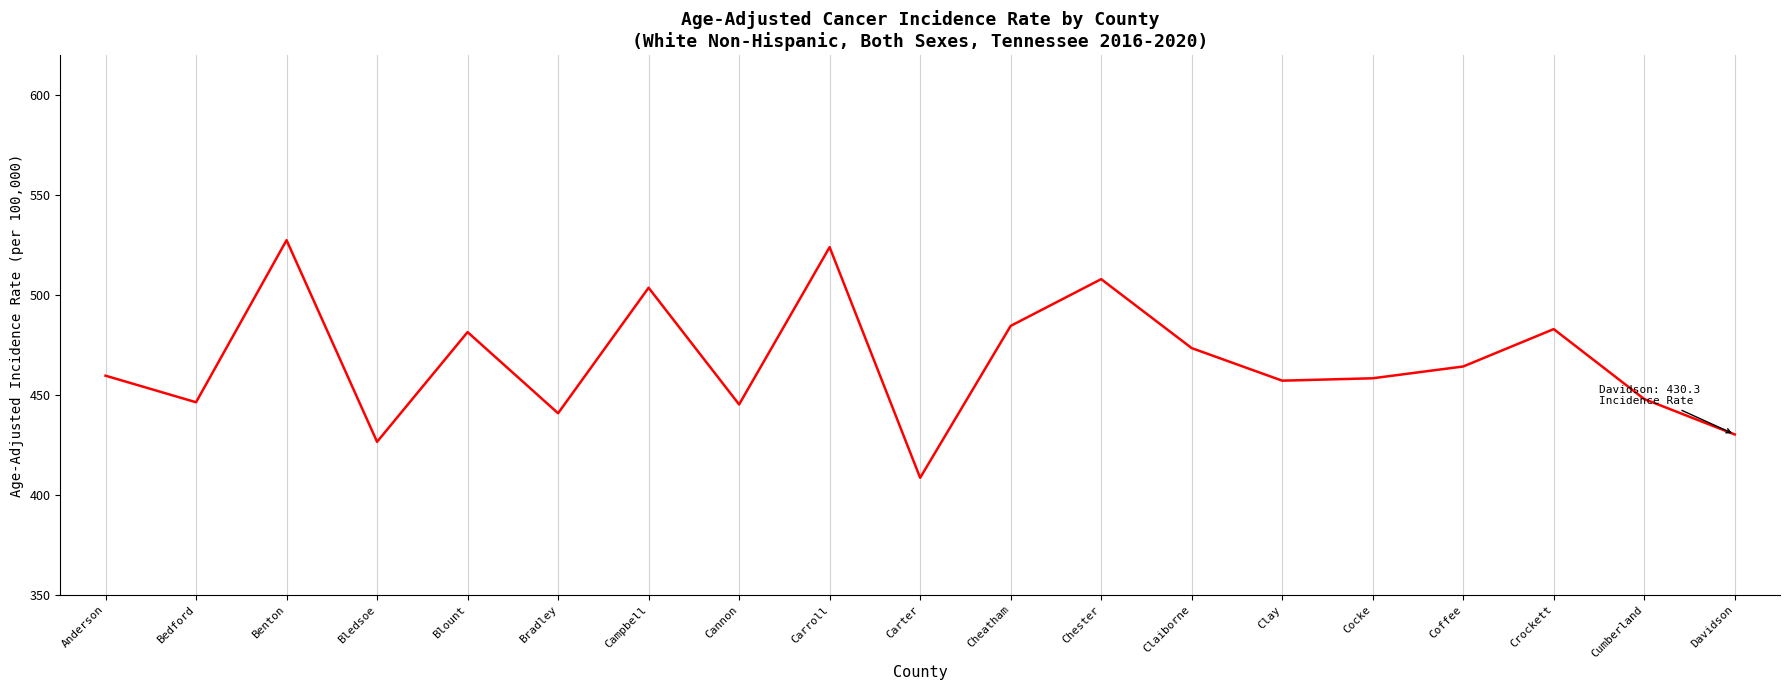

What is the greatest value displayed?

527.5